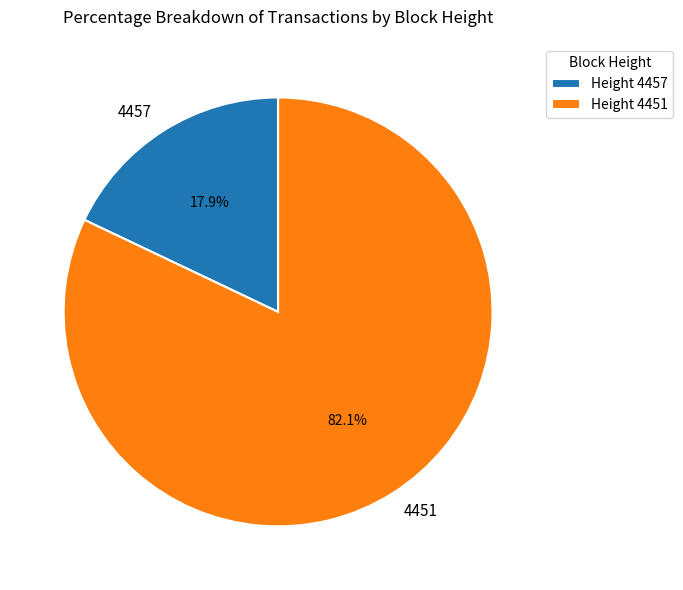

Rank the categories by value from highest to lowest.

4451, 4457